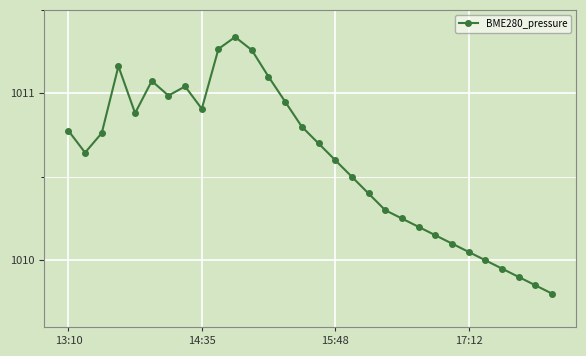

What is the difference between the second highest and minimum values?

1.5